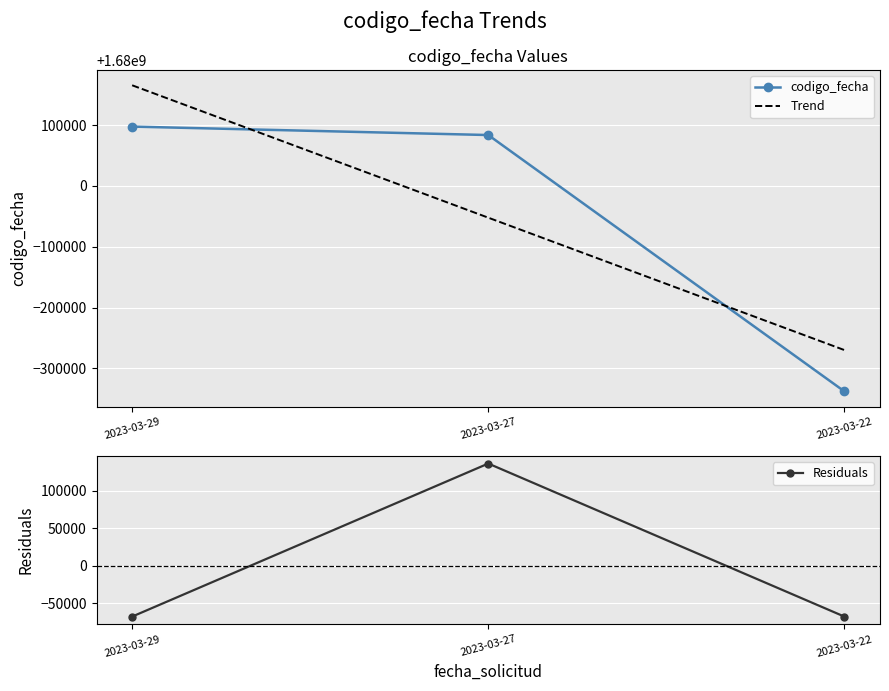

Which series has the largest total across all categories?

codigo_fecha